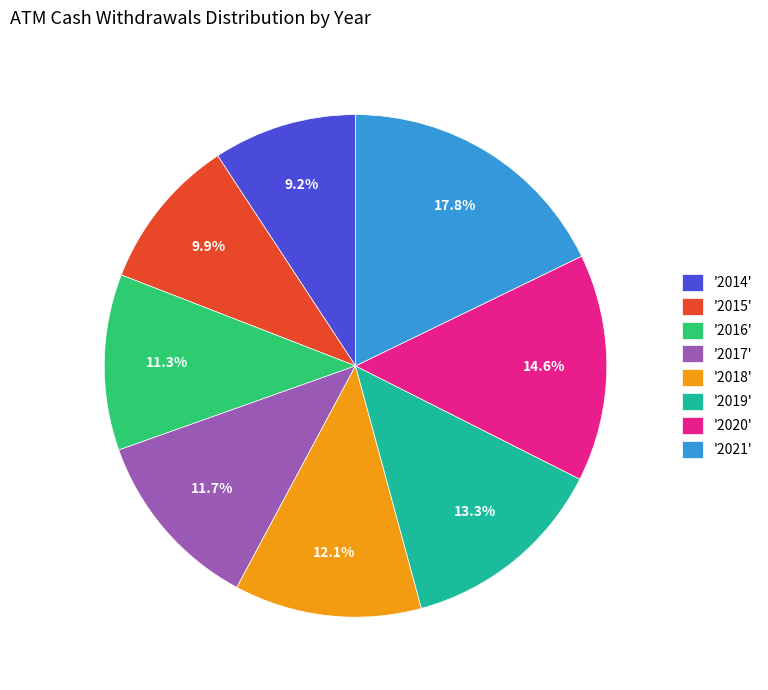

Is there a majority slice in this chart?

No